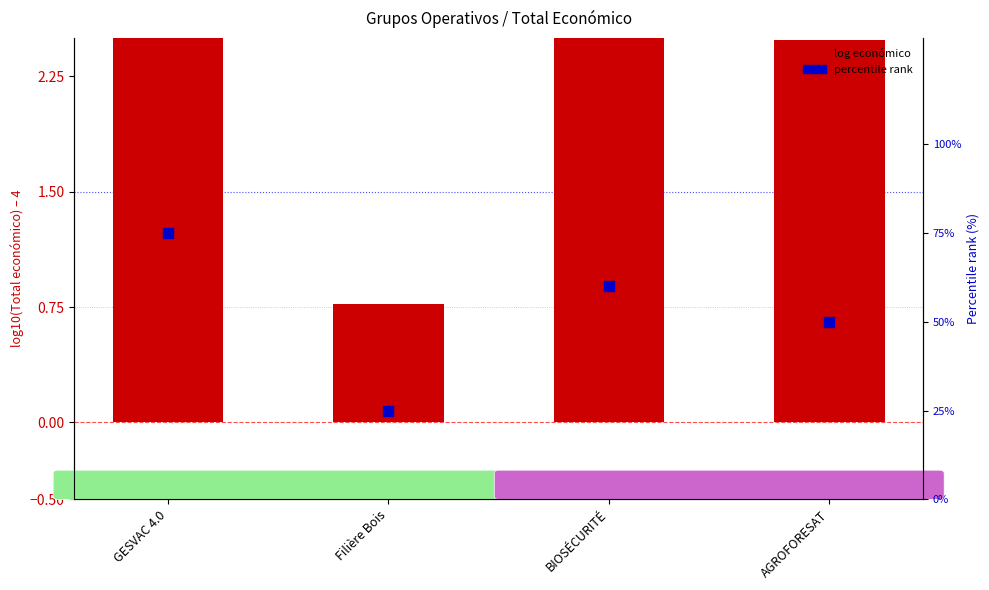

Which series has the largest Y range (max minus min)?

percentile rank